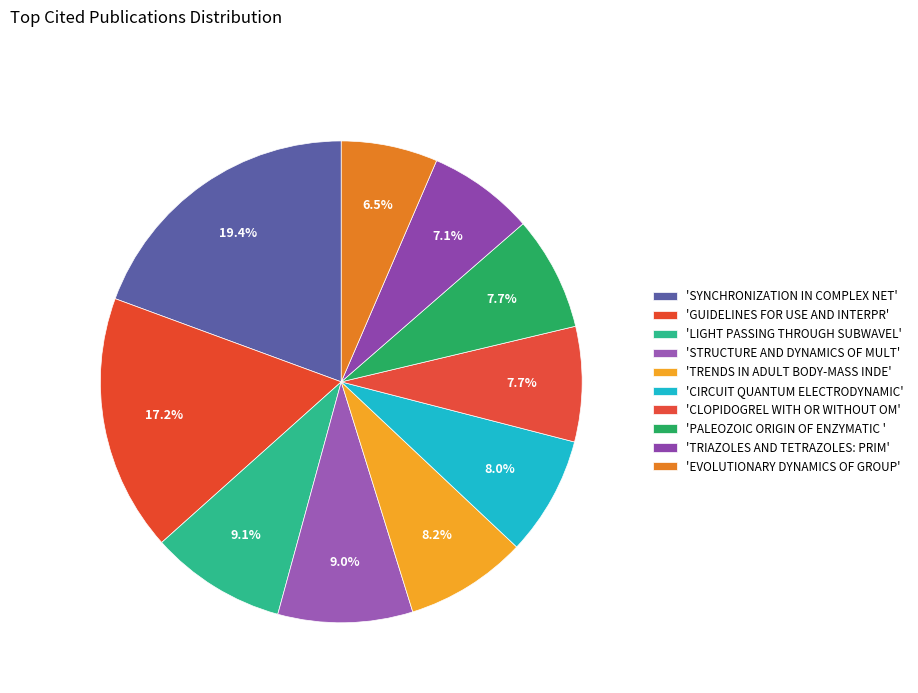

How many slices are in this pie chart?

10